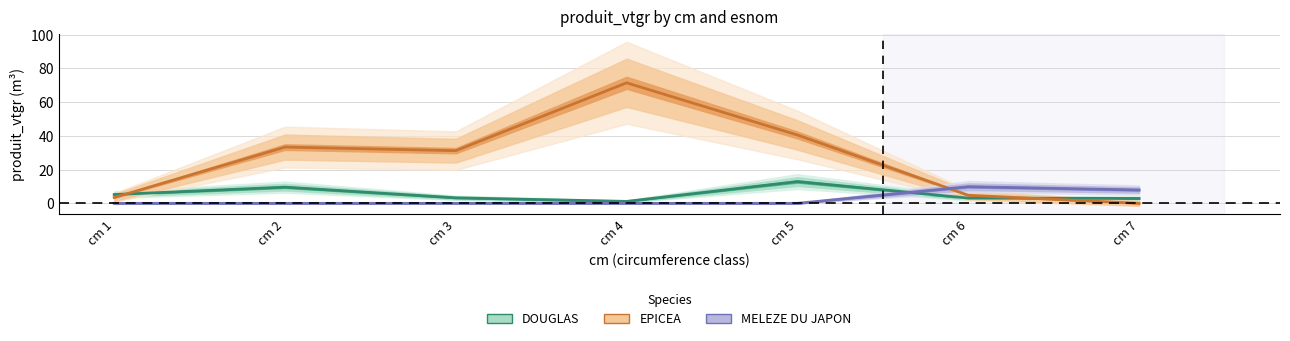

Is this an area chart (filled region under the line)?

No